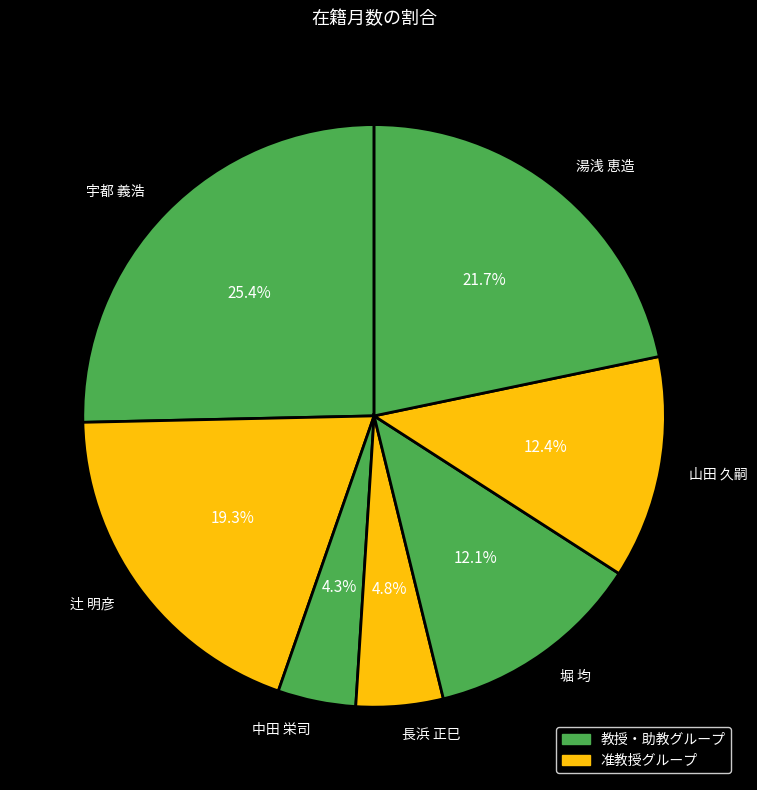

Does 長浜 正巳 represent more than half of the total?

No